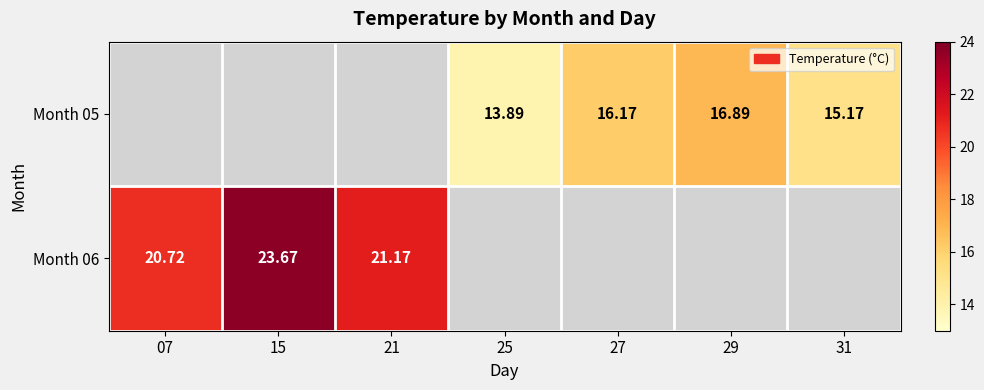

Which series has the widest spread of values?

Month 06